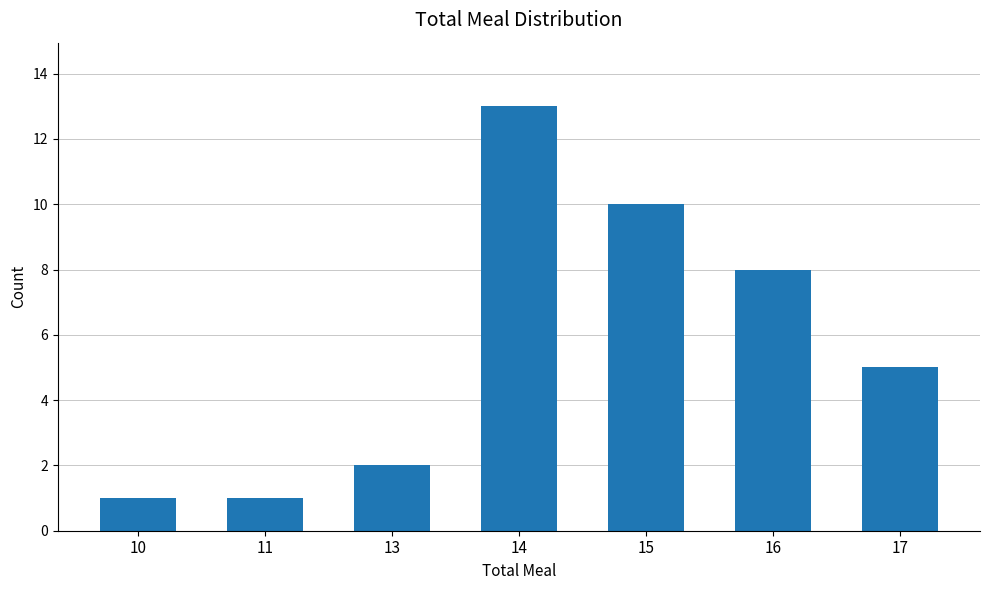

Are the bars grouped side by side (vs. stacked)?

No